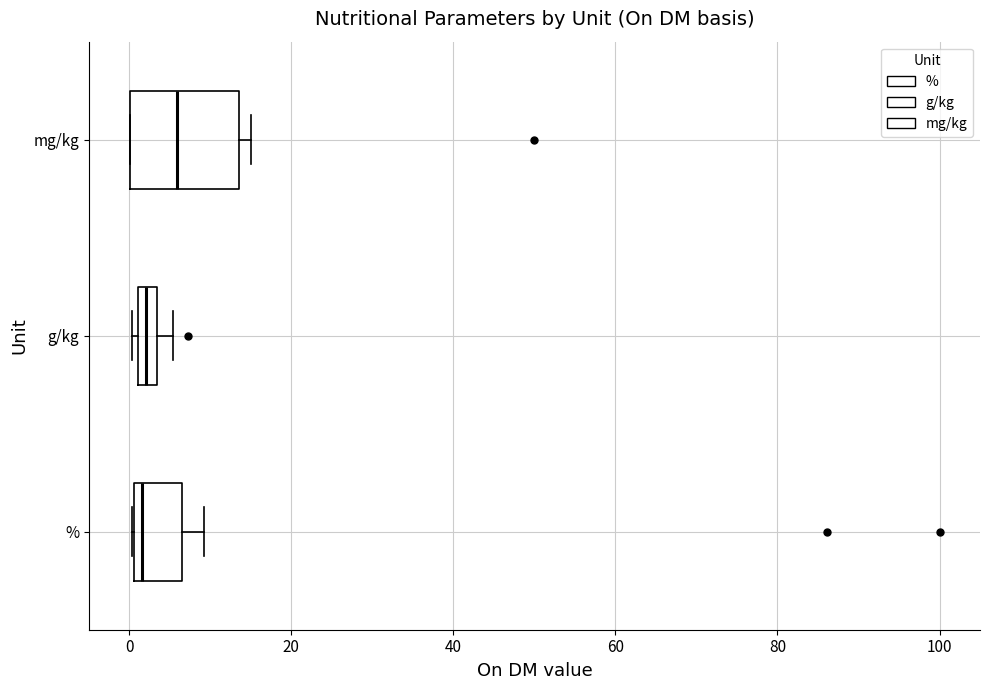

Which box is the widest, from its left edge to its right edge?

mg/kg